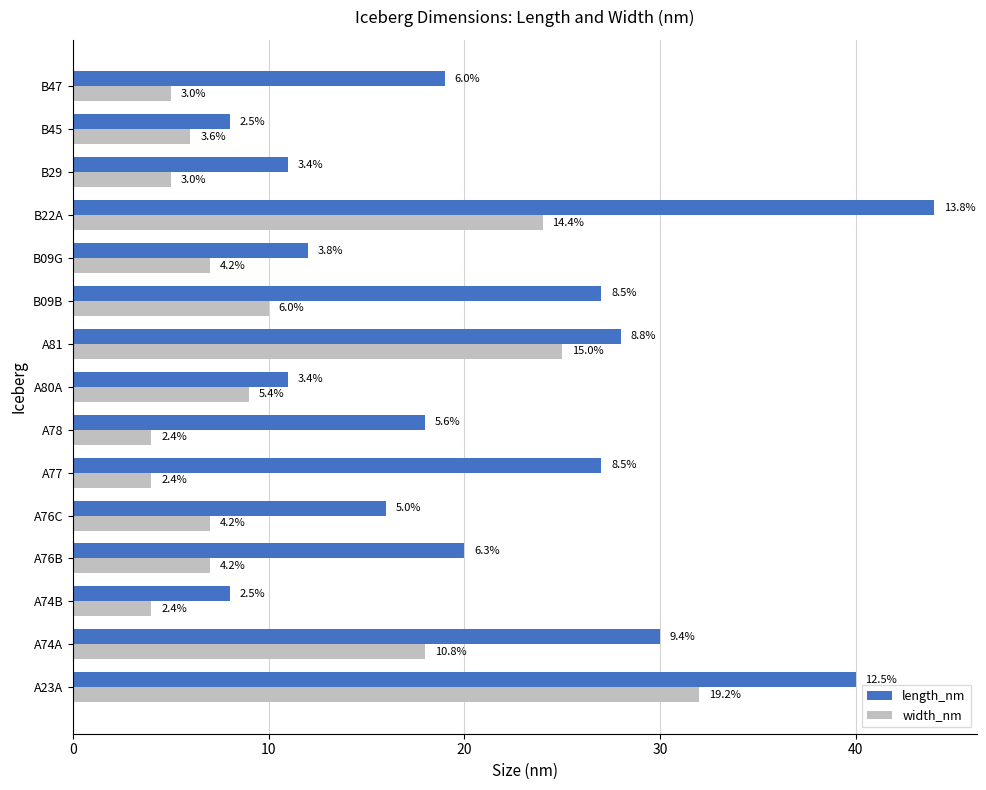

What are all the series names shown in the legend?

length_nm, width_nm